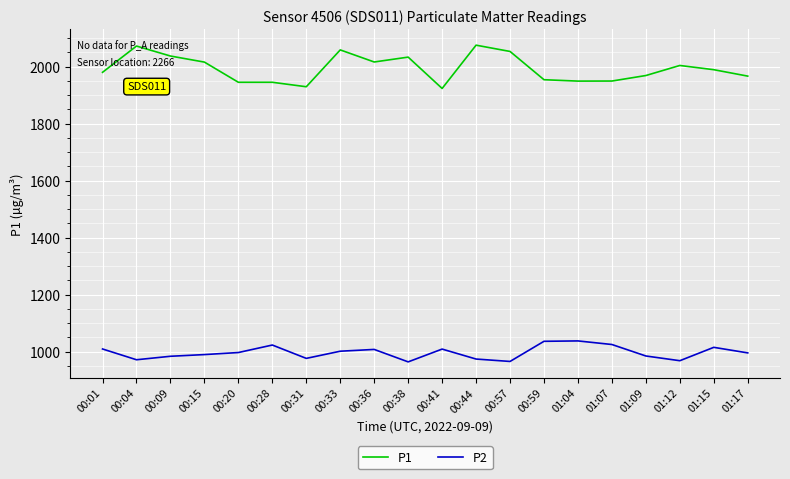

What is the approximate value of P1 at 00:38?

2033.2